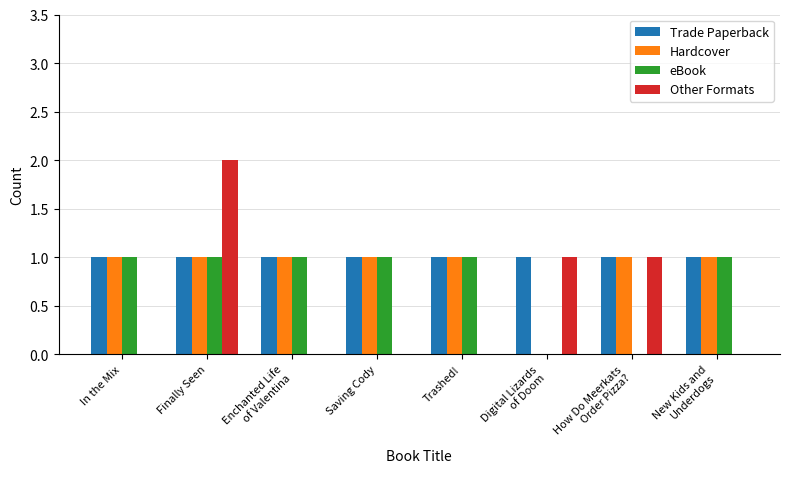

Read the Trade Paperback value at Saving Cody.

1